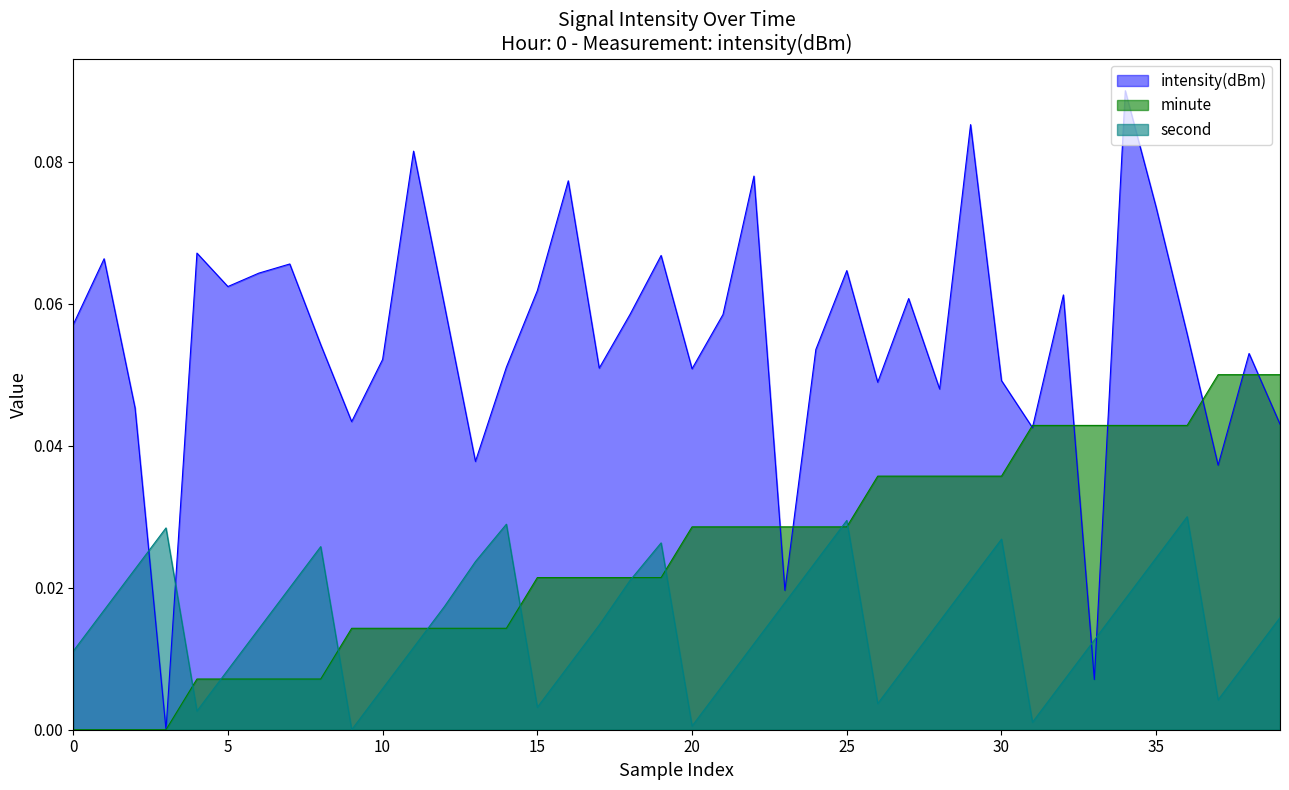

How many lines are shown in the chart?

3